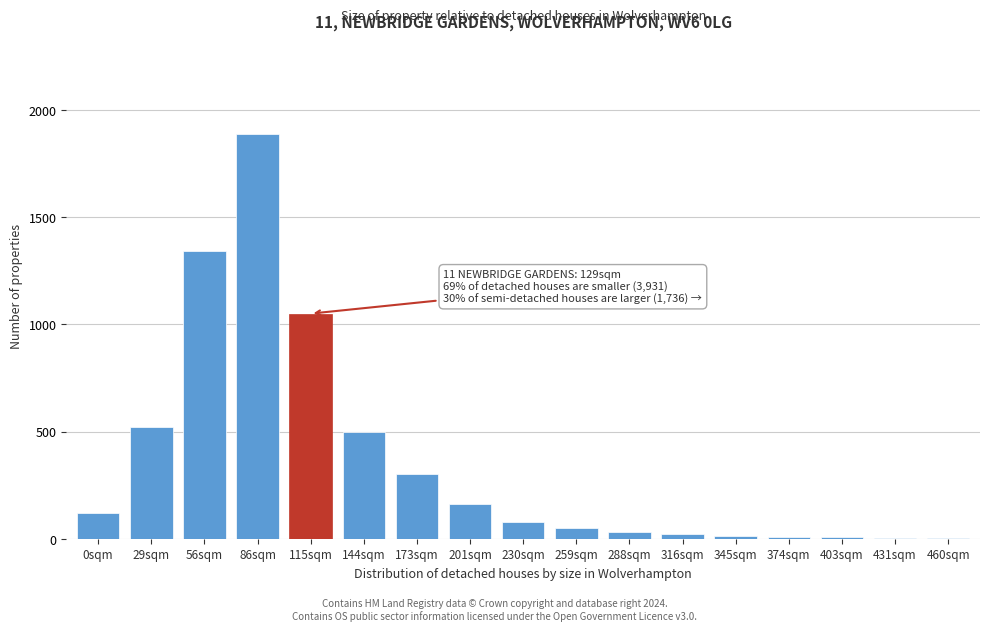

At which label is the value closest to 947?

115sqm